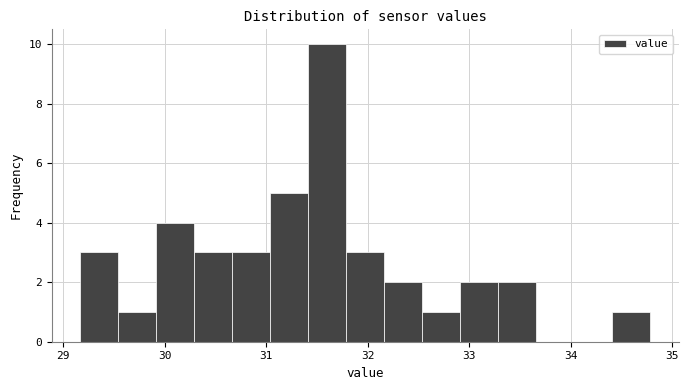

Around what value on the x-axis is the tallest bar? Give the approximate position of its centre, as read against the axis.

31.6